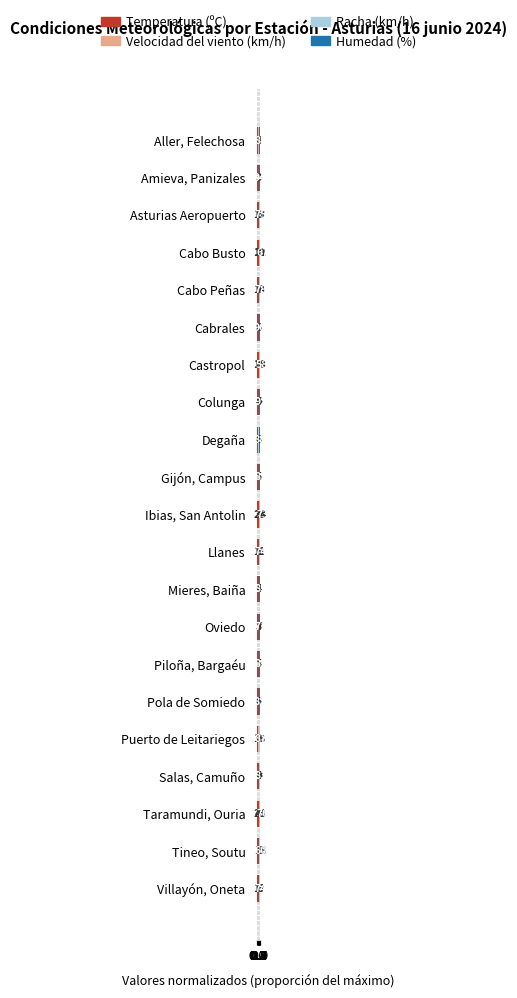

The value of Velocidad del viento (km/h) at Cabrales is 0.1. True or false?

True